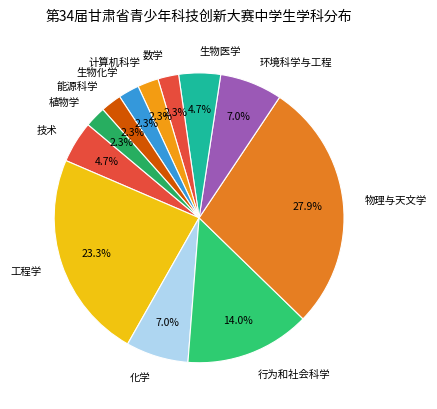

To the nearest percent, what portion does 数学 represent?

2%